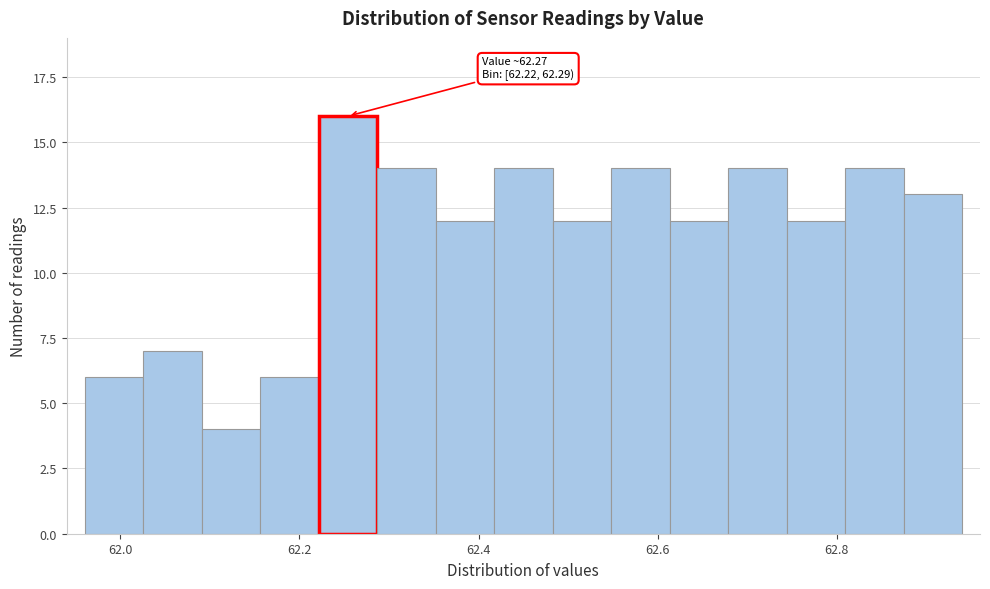

Around what value on the x-axis is the tallest bar? Give the approximate position of its centre, as read against the axis.

62.26